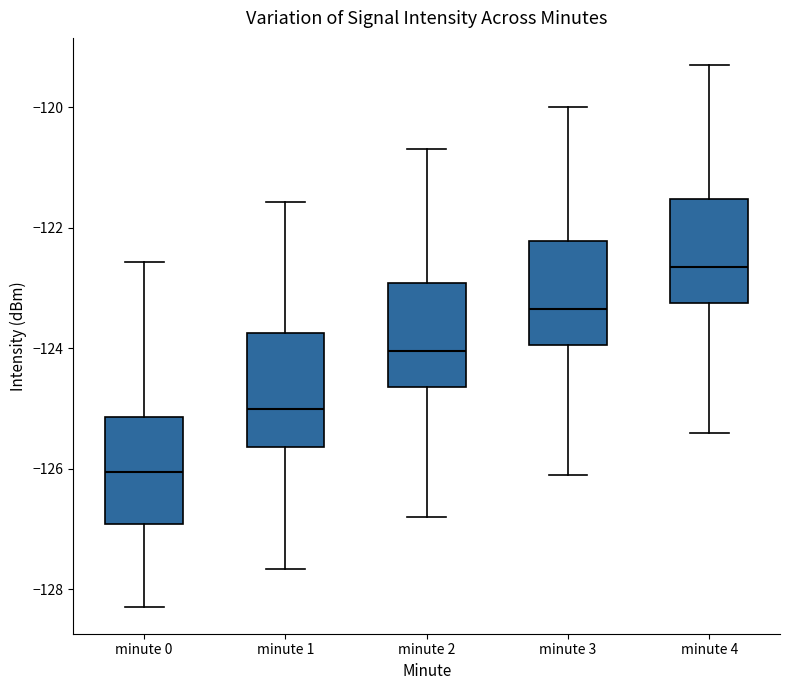

Where is the upper edge of the box for minute 2 on the y-axis? The values are not printed on the chart, so give them approximately, as read against the axis.

-123.0